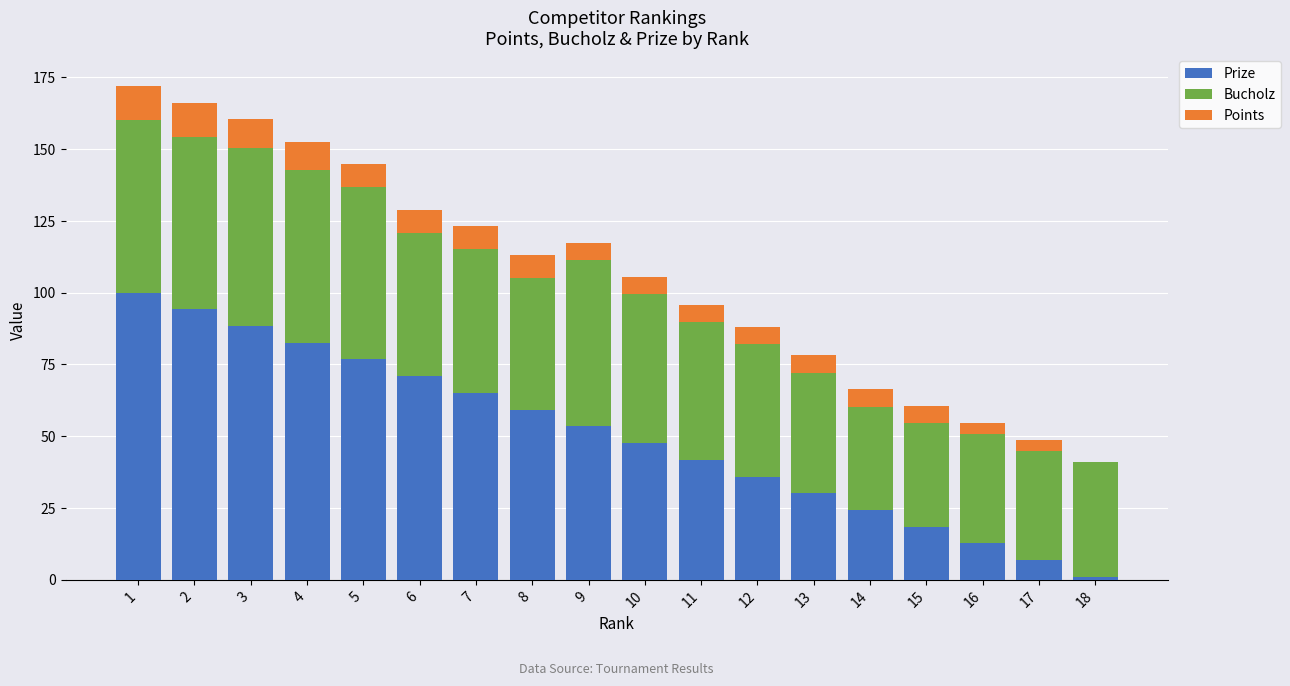

The Prize series shows 76.7 at 5. True or false?

True